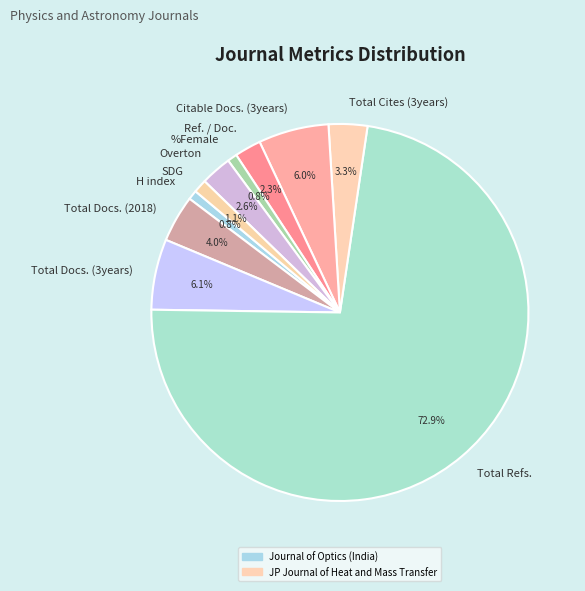

How many segments does this pie chart have?

10